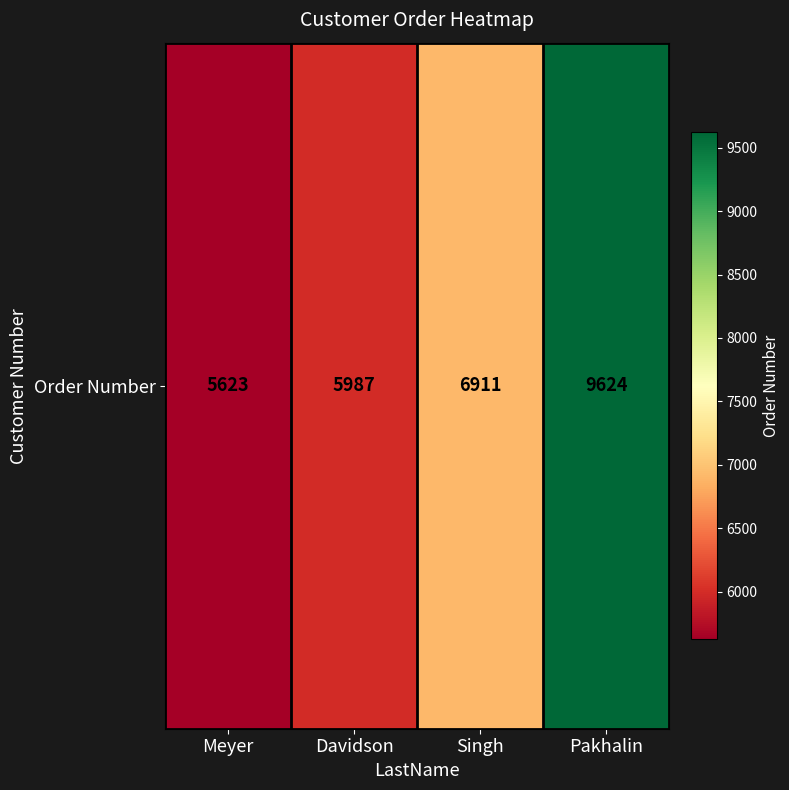

At which label is the value closest to 7623?

Singh